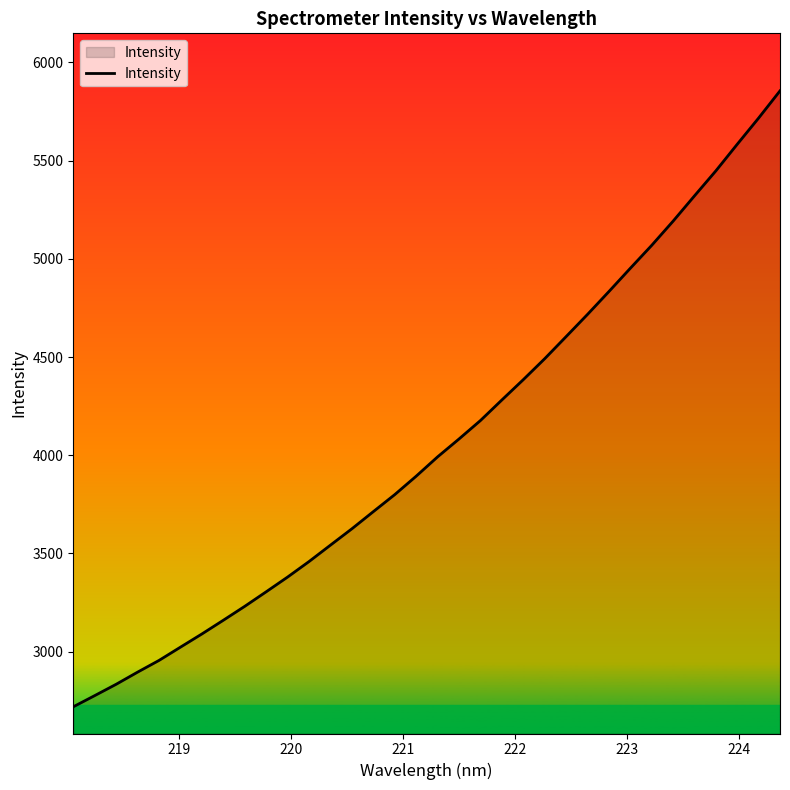

What is the greatest value displayed?

5854.8